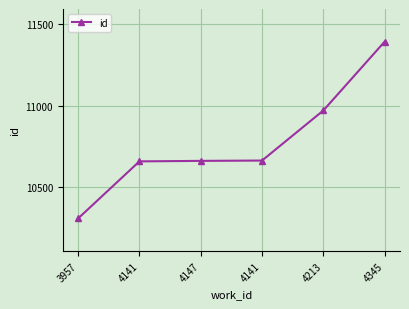

Reading left to right, extract all data points from this chart.

10310	10660	10663	10665	10972	11394